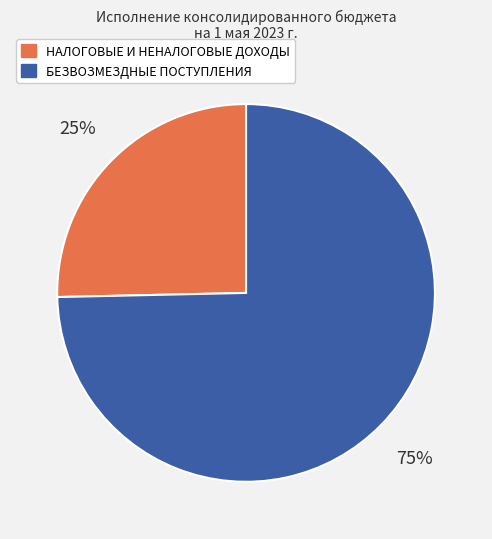

Rank the categories by value from highest to lowest.

БЕЗВОЗМЕЗДНЫЕ ПОСТУПЛЕНИЯ, НАЛОГОВЫЕ И НЕНАЛОГОВЫЕ ДОХОДЫ